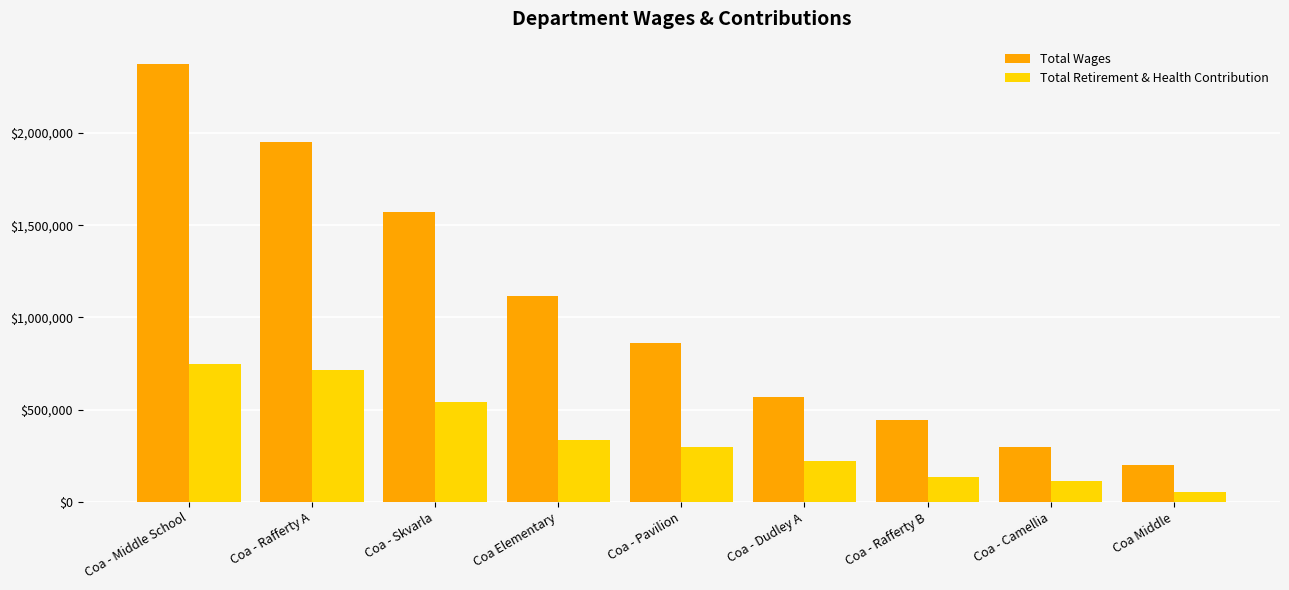

Where is Total Wages nearest to the value 1288051?

Coa Elementary